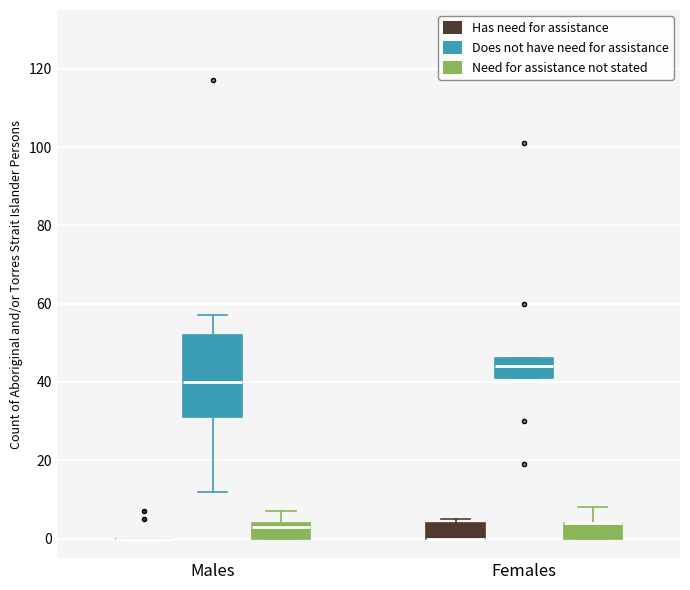

Reading left to right, read every box against the y-axis: the position of its median line, the range the box covers, and the ends of its whiskers. The values are not printed on the chart, so give them approximately, as read against the axis.

Males (Has need for assistance): box collapsed to a line at 0, whiskers 0 to 0
Males (Does not have need for assistance): median 40, box 32 to 52, whiskers 12 to 58
Males (Need for assistance not stated): median 4 (just below the box's upper edge), box 0 to 4, whiskers 0 to 8
Females (Has need for assistance): median 0 (drawn on the box's lower edge), box 0 to 4, whiskers 0 to 6
Females (Does not have need for assistance): median 44, box 42 to 46, whiskers 42 to 46
Females (Need for assistance not stated): median 4 (drawn on the box's upper edge), box 0 to 4, whiskers 0 to 8